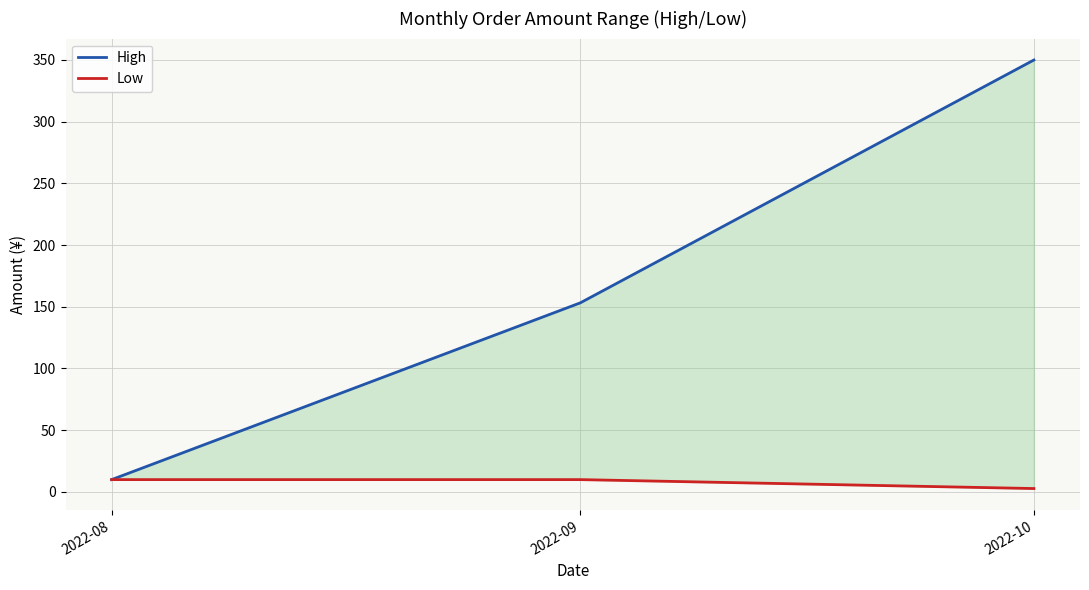

What is the highest value of the High series?

350.0